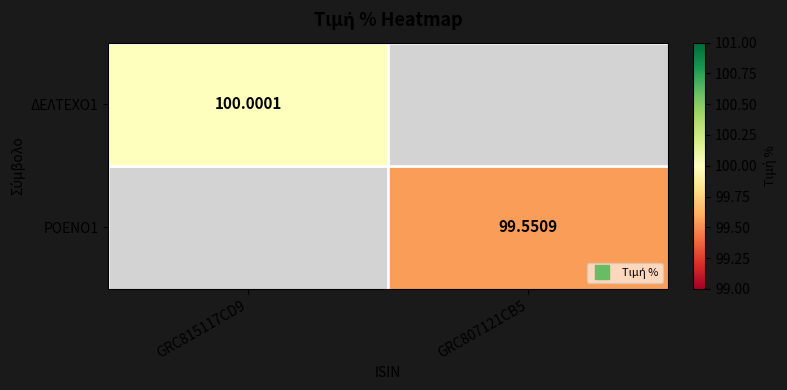

What is the maximum value shown in the chart?

100.0